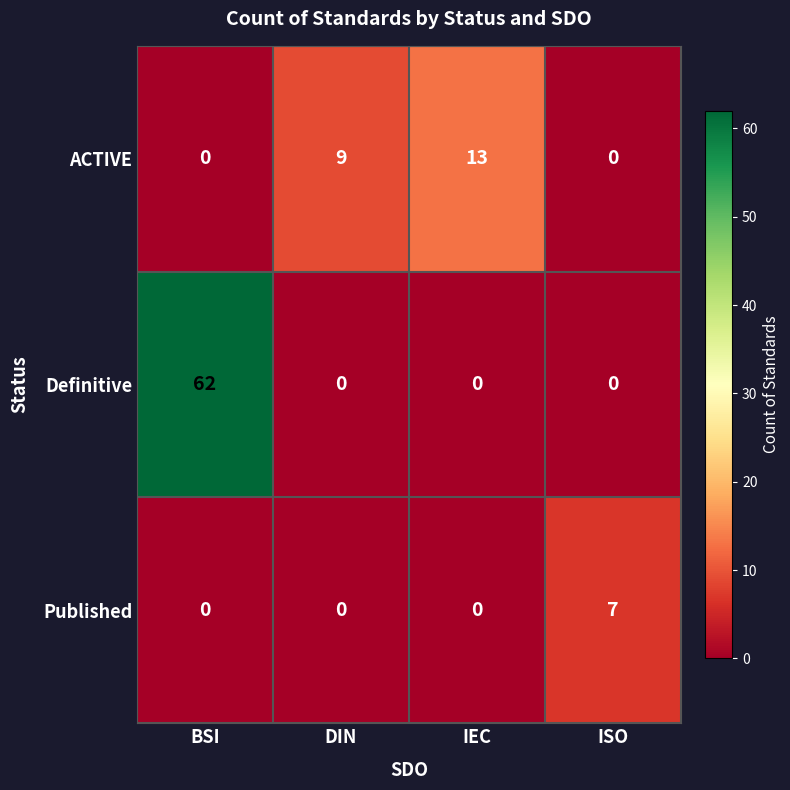

The value of Published at DIN is -4. True or false?

False